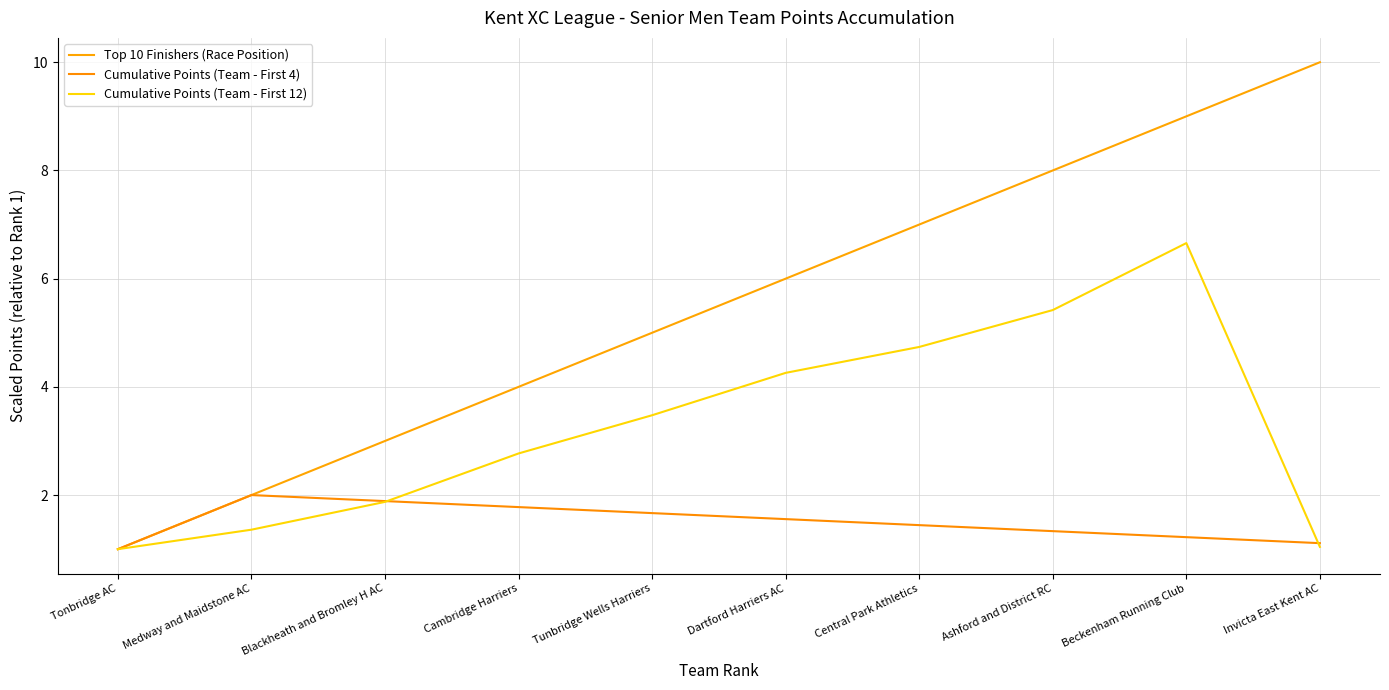

What is the difference between the second highest and minimum values in the Cumulative Points (Team - First 12) series?

4.4